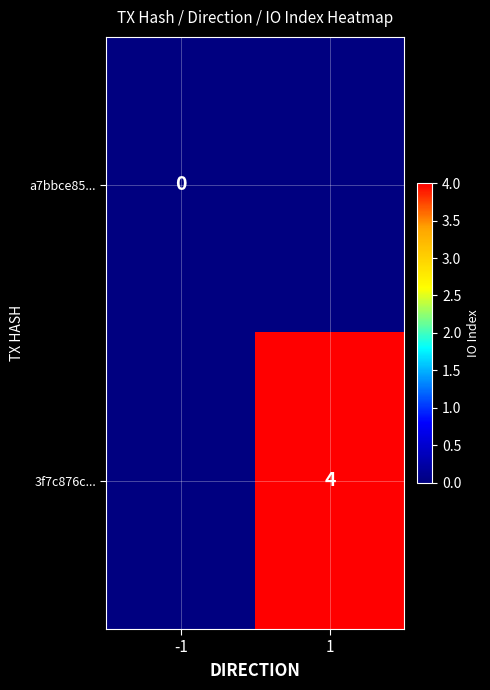

Is it true that 3f7c876c... equals 5.5 at 1?

False